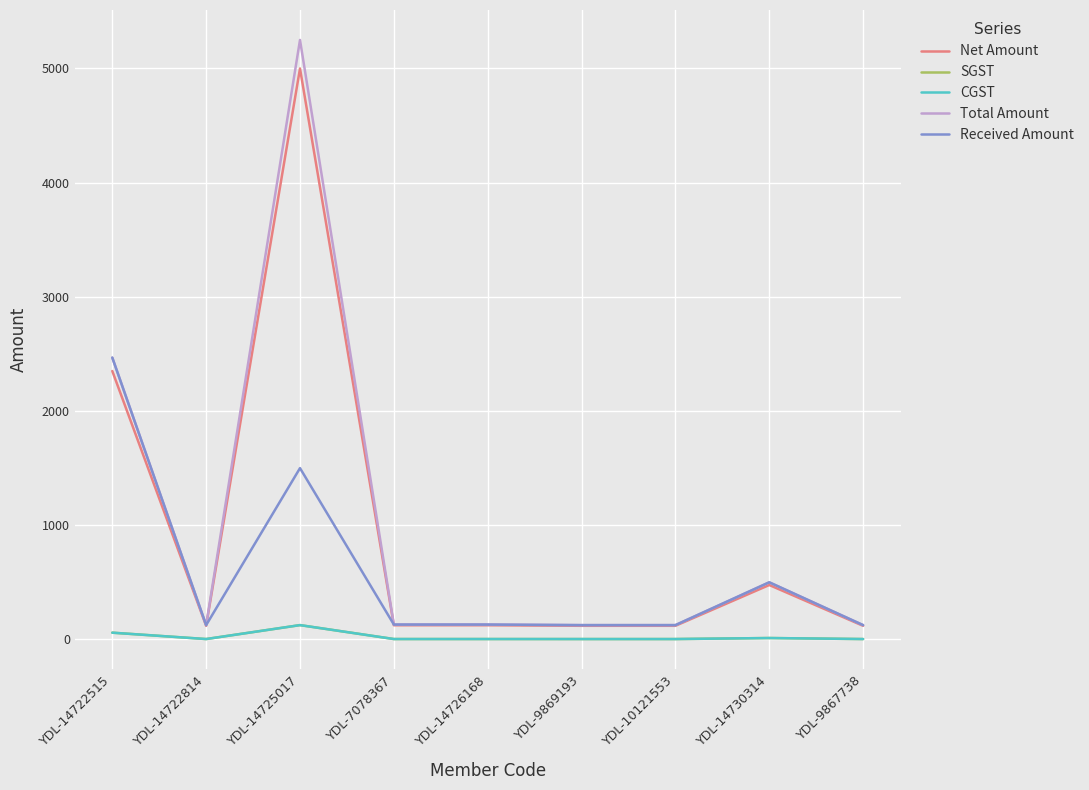

What is the sum of all SGST values?

213.8